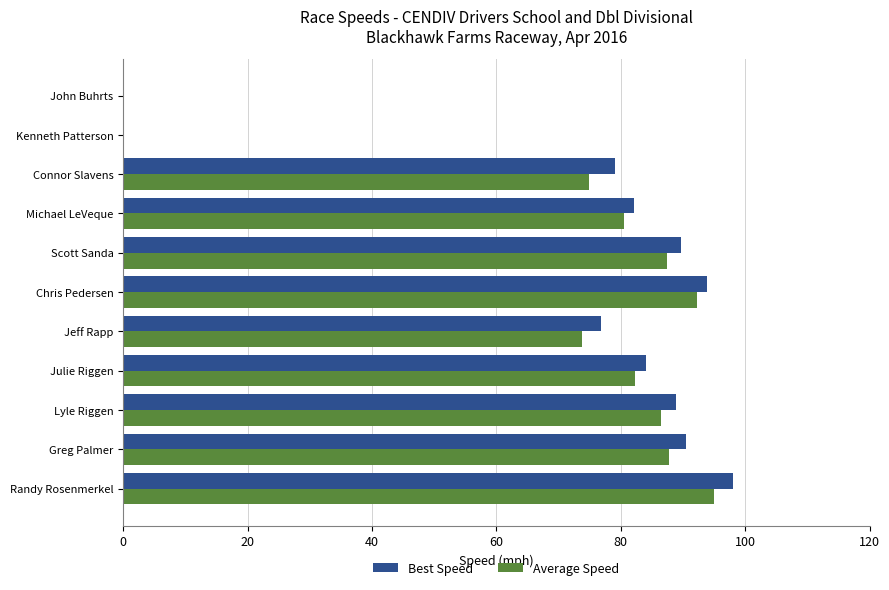

How many values in the Best Speed series exceed 84?

6